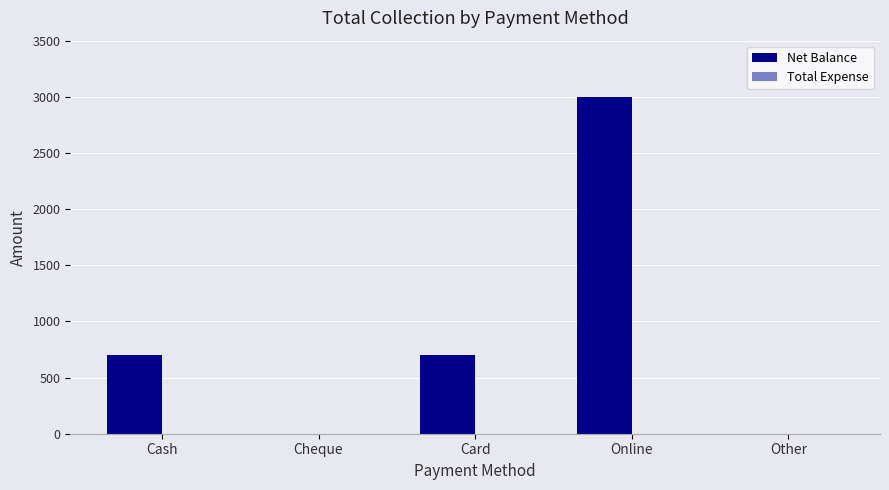

True or false: the data shows 3000 at Online.

True